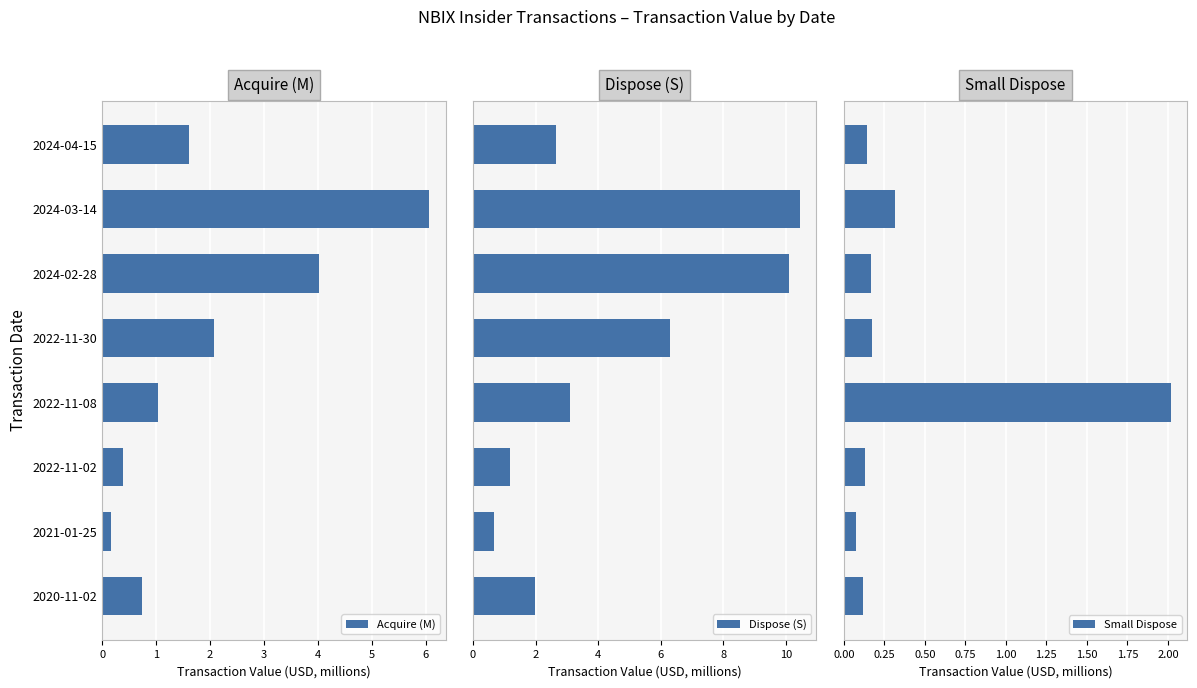

Are the bars horizontal?

Yes